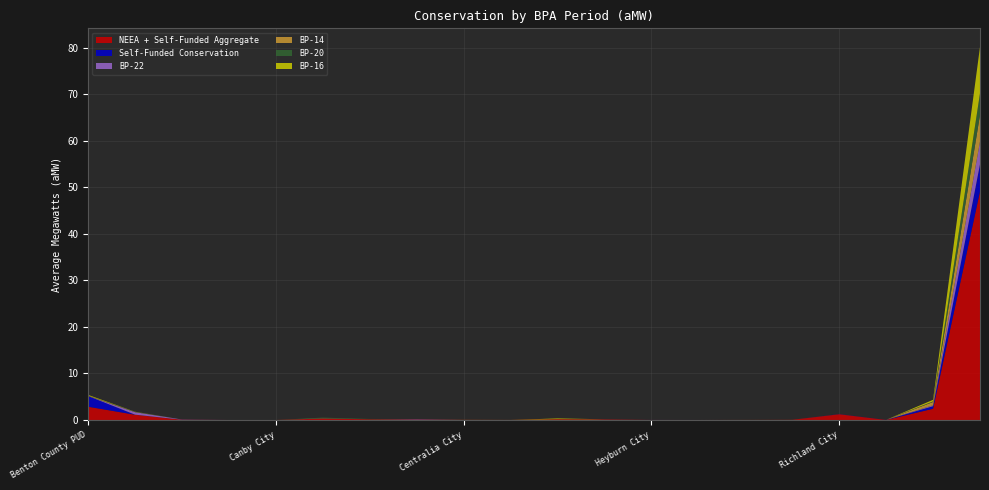

Reading left to right, list all the values displayed in this chart.

NEEA + Self-Funded Aggregate: 2.9	1.1	0.1	0.0	0.0	0.3	0.1	0.1	0.0	0.0	0.2	0.1	0.0	0.0	0.0	0.0	1.2	0.0	2.4	49.1
Self-Funded Conservation: 2.3	0.0	0.0	0.0	0.0	0.0	0.0	0.0	0.0	0.0	0.0	0.0	0.0	0.0	0.0	0.0	0.0	0.0	0.6	5.8
BP-22: 0.0	0.5	0.0	0.0	0.0	0.0	0.0	0.1	0.0	0.0	0.0	0.0	0.0	0.0	0.0	0.0	0.0	0.0	0.2	4.9
BP-14: 0.1	0.0	0.0	0.0	0.0	0.1	0.0	0.0	0.0	0.0	0.0	0.0	0.0	0.0	0.0	0.0	0.0	0.0	0.7	5.7
BP-20: 0.0	0.0	0.0	0.0	0.0	0.1	0.1	0.0	0.0	0.0	0.0	0.0	0.0	0.0	0.0	0.0	0.0	0.0	0.1	4.6
BP-16: 0.2	0.0	0.0	0.0	0.0	0.0	0.0	0.0	0.0	0.0	0.2	0.0	0.0	0.0	0.0	0.0	0.0	0.0	0.3	9.9